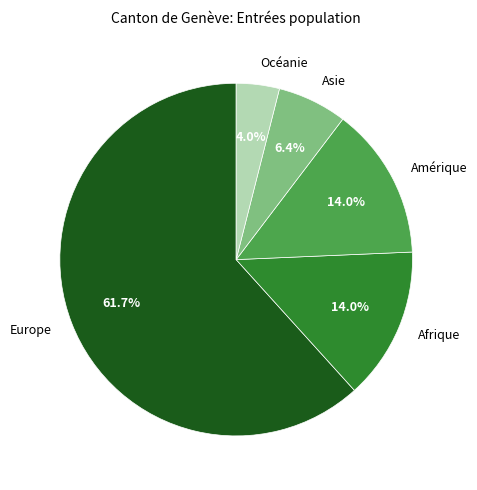

Is the sum of Amérique and Afrique greater than half?

No